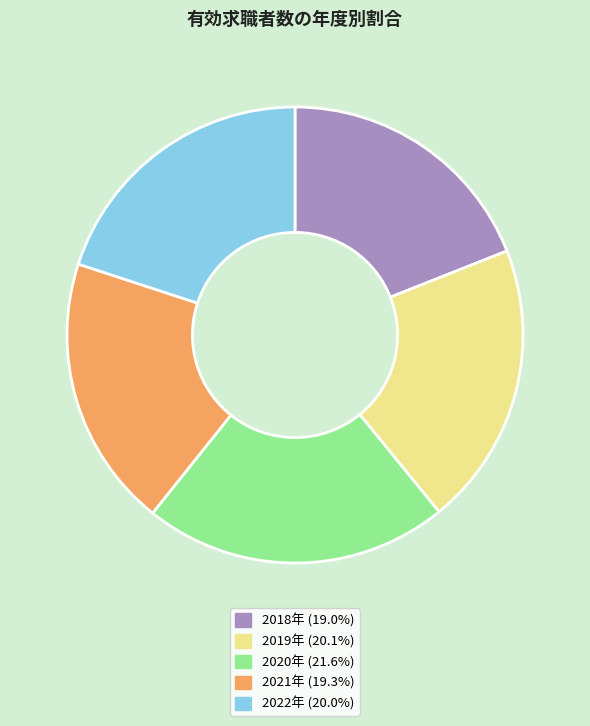

What is the largest slice in the pie chart?

2020年